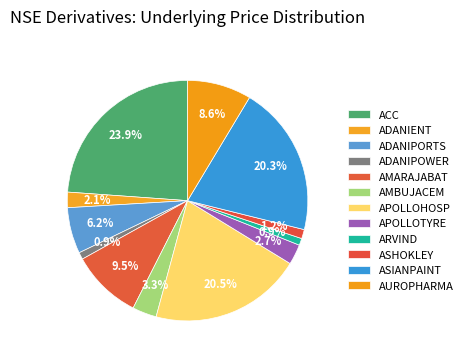

Between ARVIND and AMARAJABAT, which is larger?

AMARAJABAT